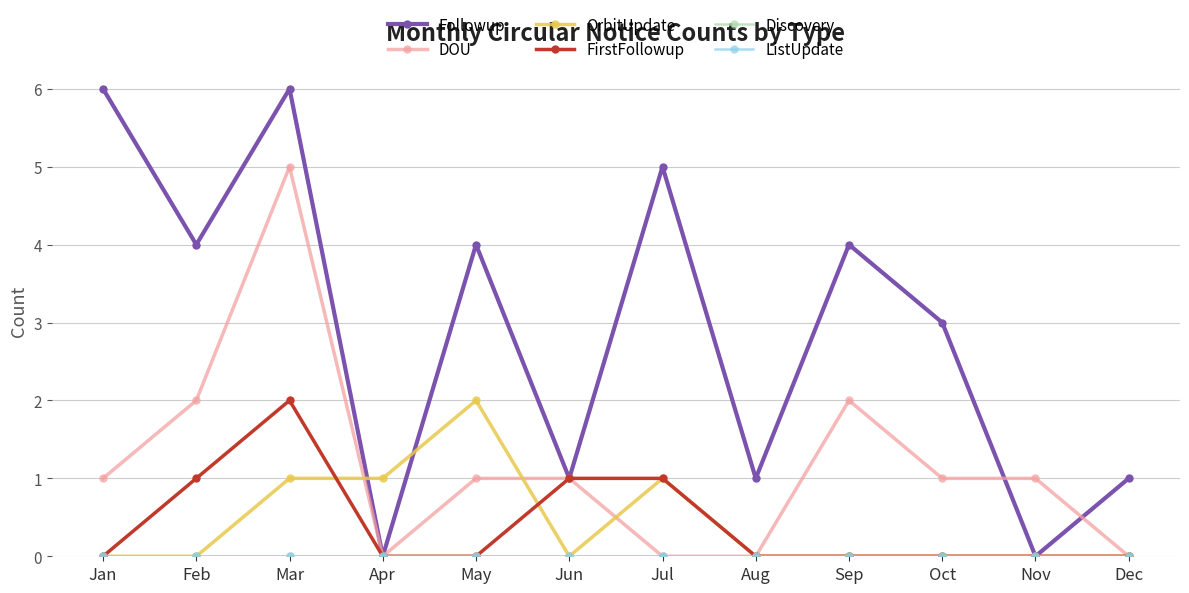

At which category does OrbitUpdate reach its first local valley?

Jun